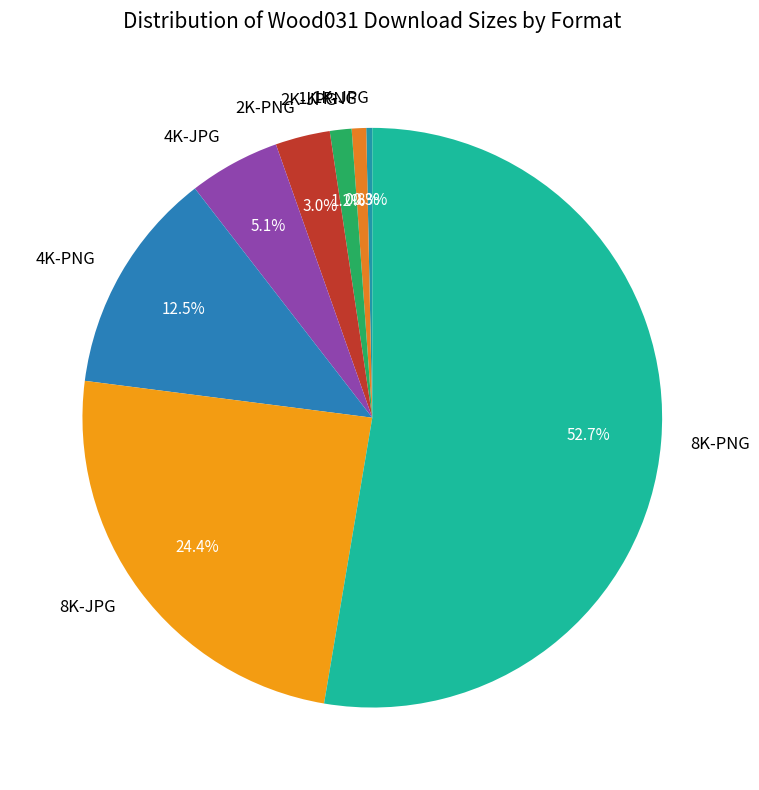

To the nearest percent, what portion does 8K-PNG represent?

53%